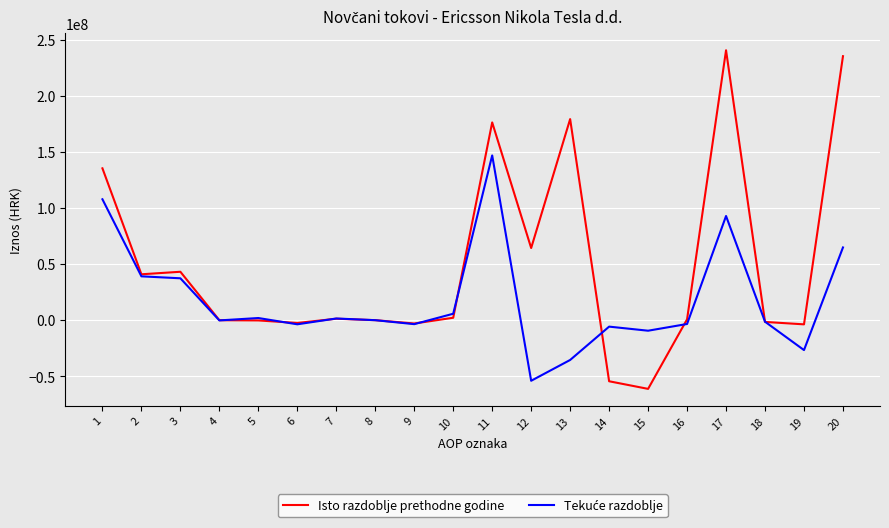

The value of Isto razdoblje prethodne godine at 2 is 8921711. True or false?

False